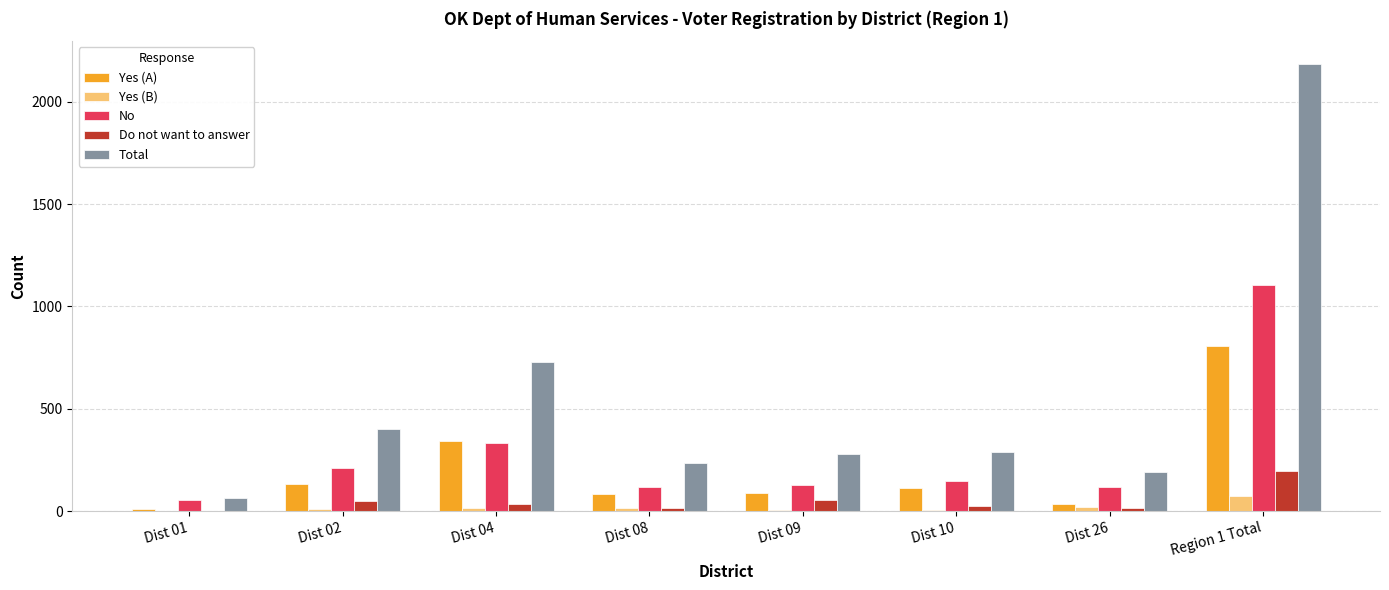

What is the highest value of the Yes (B) series?

74